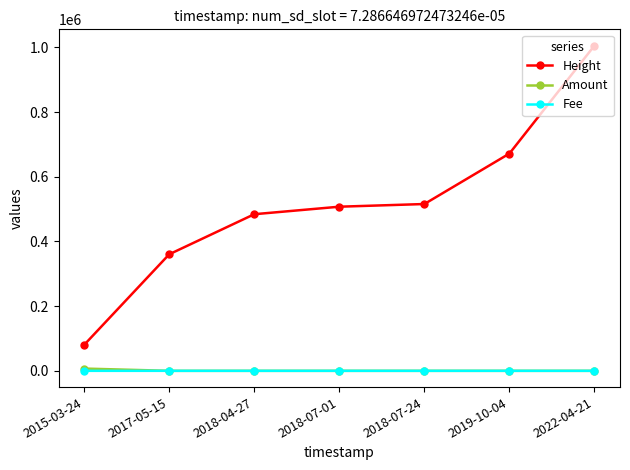

What is the sum of the Height values at 2015-03-24 and 2019-10-04?

752095.0